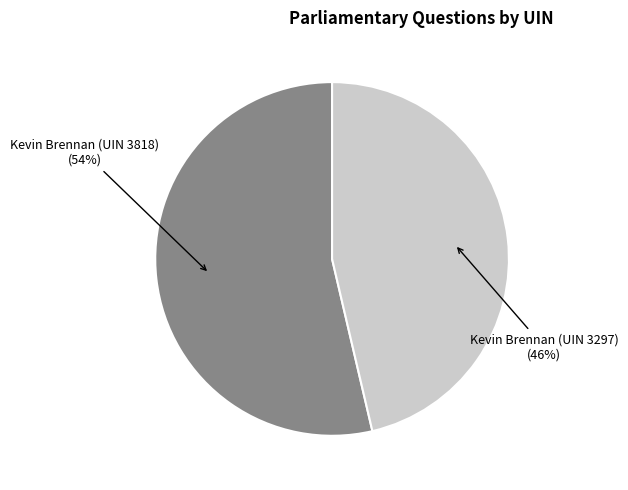

To the nearest percent, what is the average slice percentage?

50%